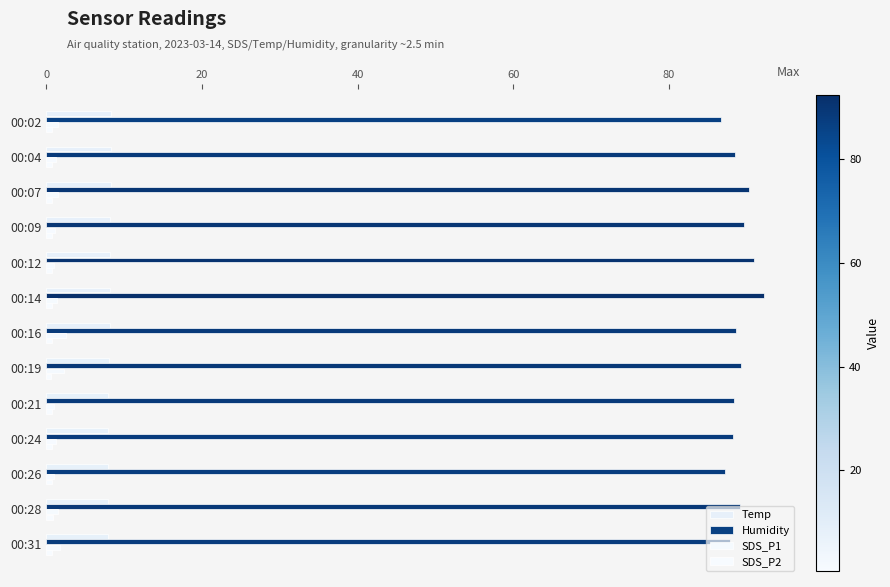

How many Temp values are between 8 and 9?

10